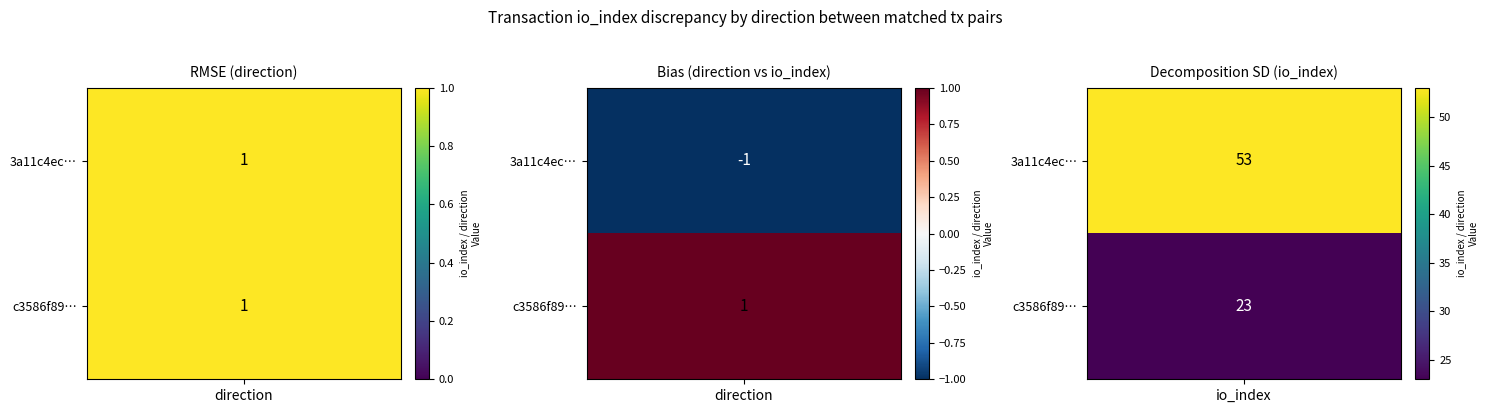

What is the minimum value for 3a11c4ec1f946d2f6f44e59f33d64222750b0c5?

-1